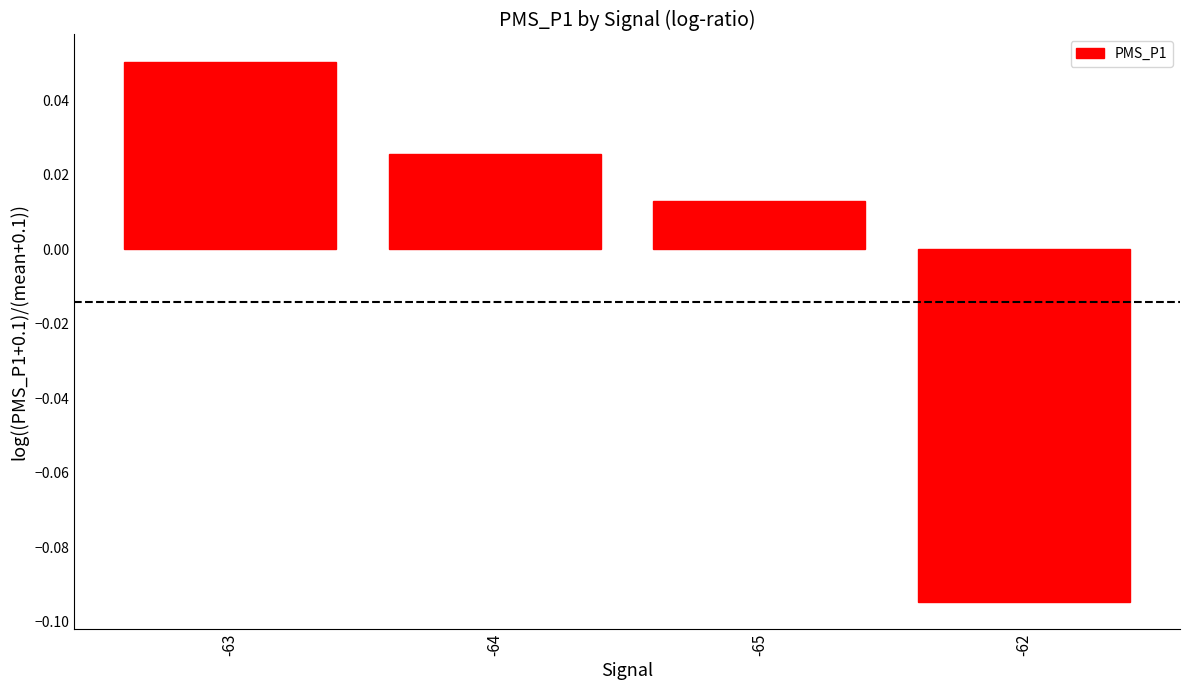

Which category has the lowest value across all series?

-62